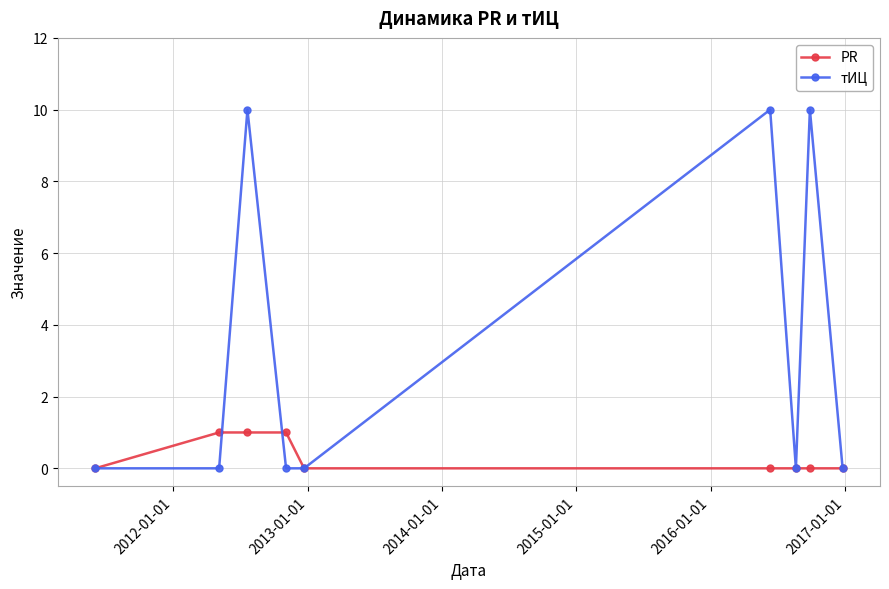

What is the value of the PR point at the 2nd from the left?

1